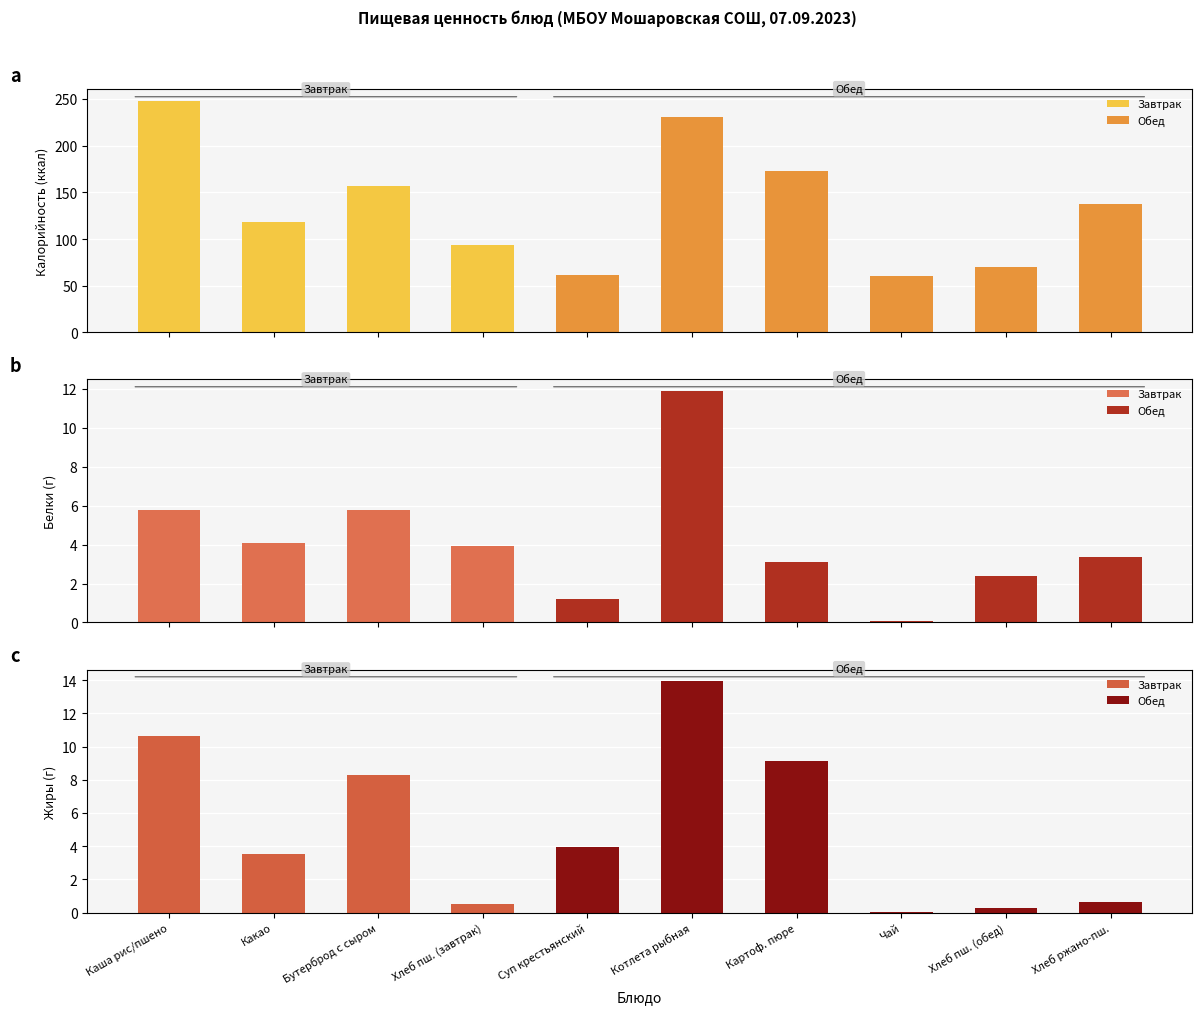

Which series changed the most between Котлета рыбная and Чай?

Калорийность